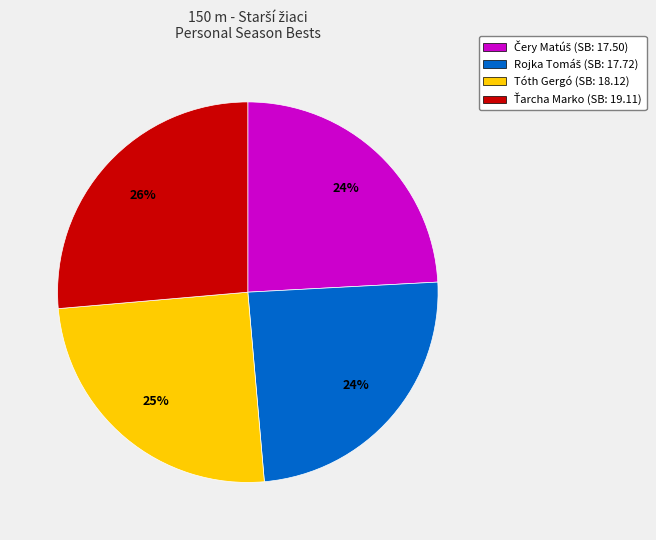

To the nearest percent, what portion does Tóth Gergó represent?

25%